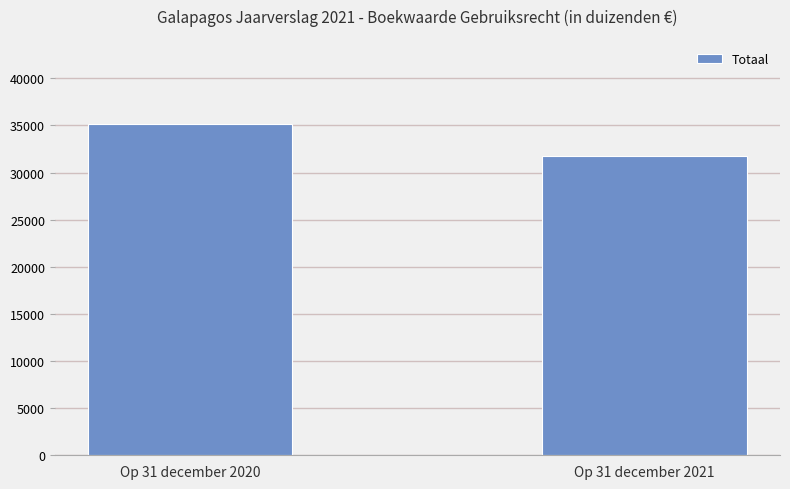

Reading left to right, transcribe all the data shown in this chart.

Op 31 december 2020=35113	Op 31 december 2021=31794